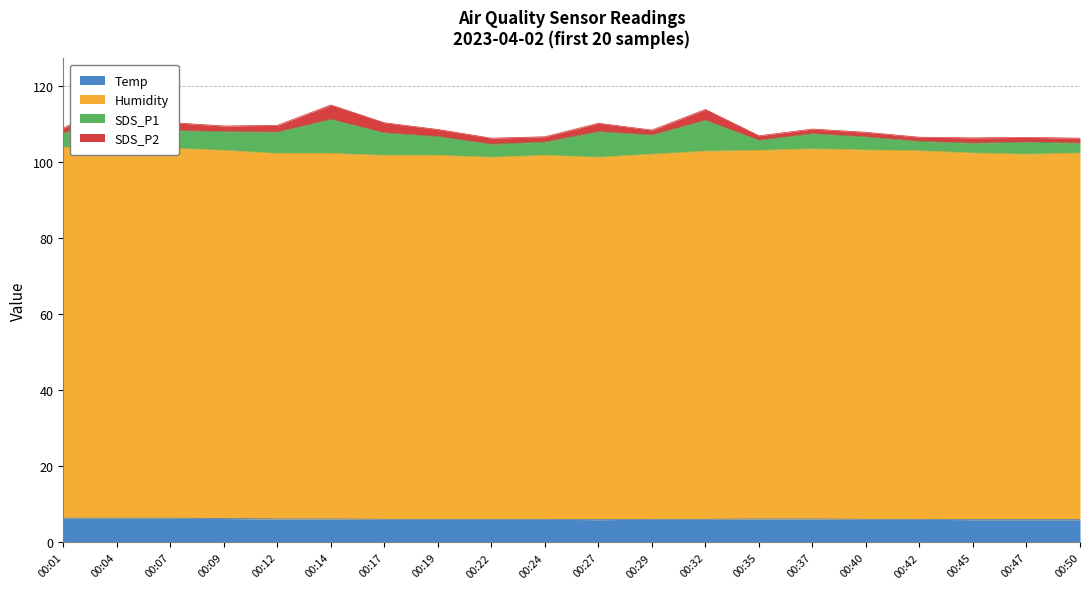

Does the chart have visible grid lines?

Yes